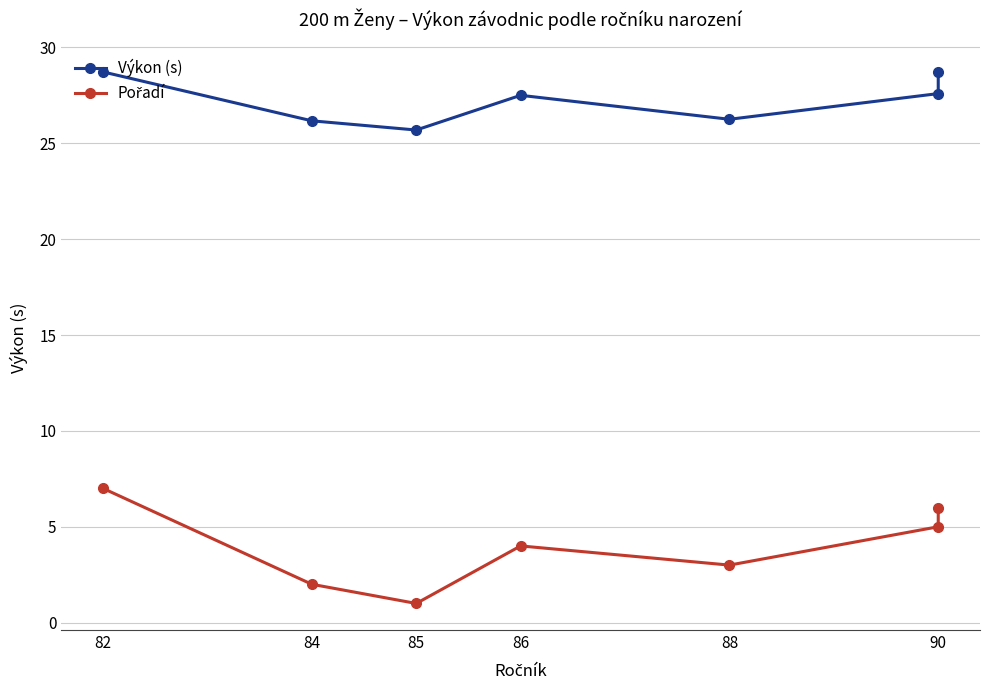

Between 86 and 90, which series saw the biggest shift?

Pořadí